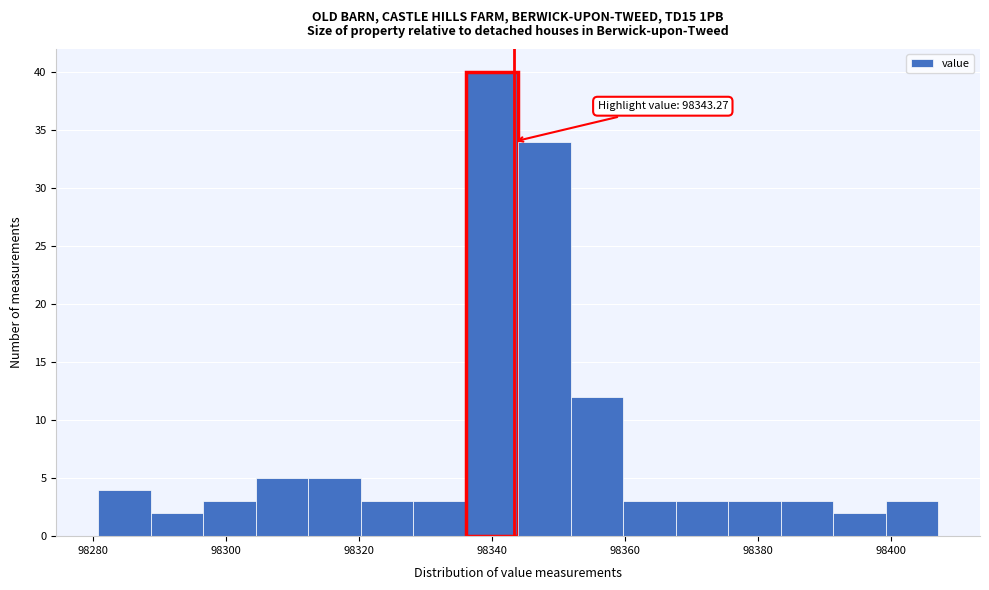

Read against the x-axis, roughly where is the centre of the tallest bar?

98340